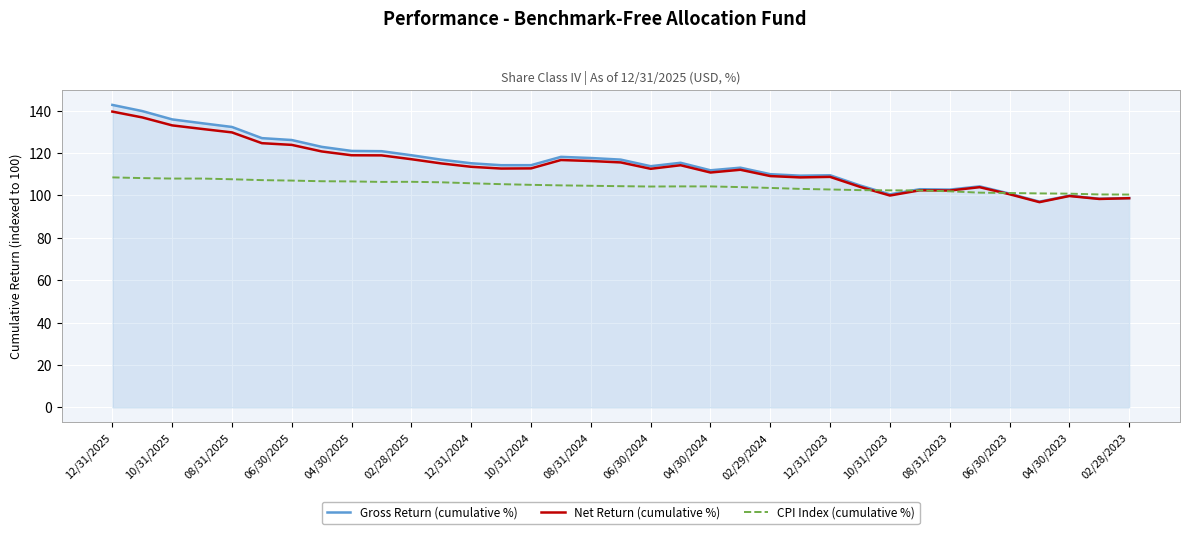

Does the chart display data point markers on the line(s)?

No